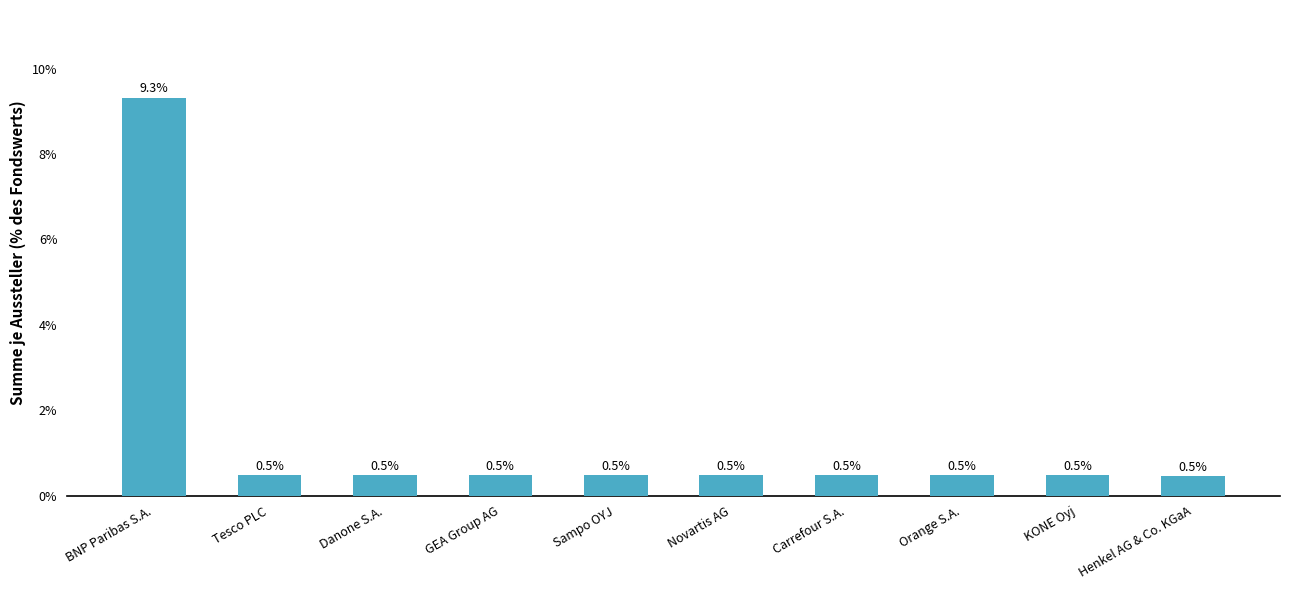

What is the label of the 6th bar from the right?

Sampo OYJ